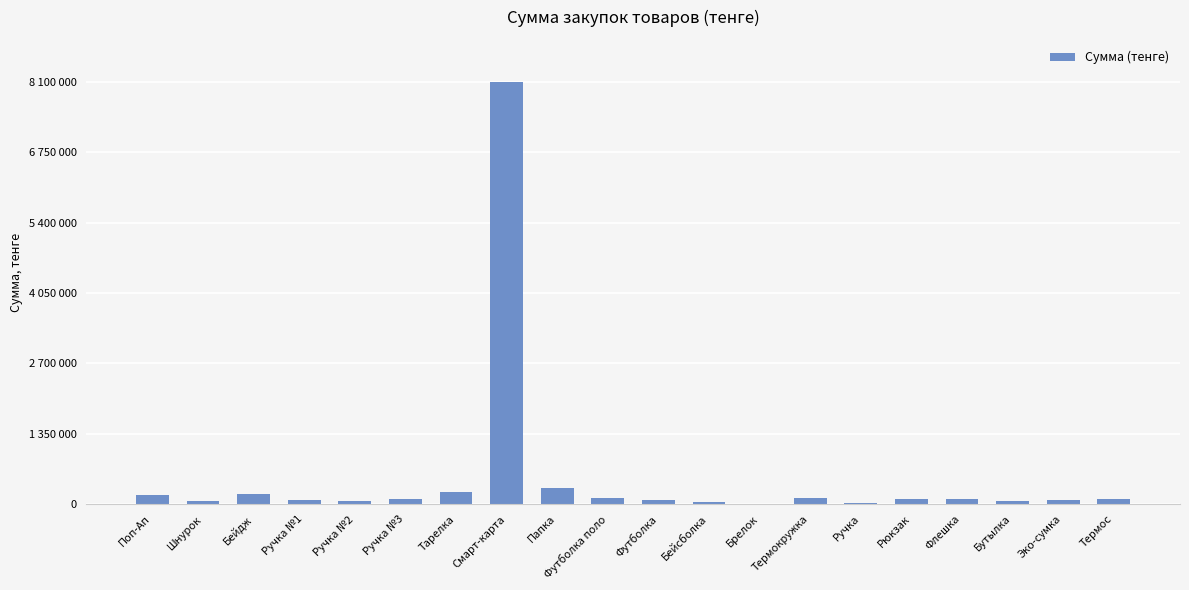

Are the bars horizontal?

No